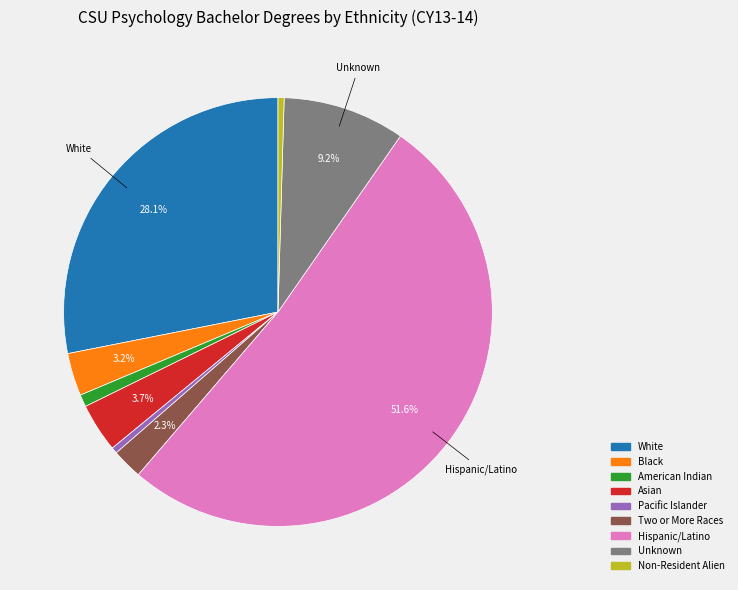

Between Two or More Races and Non-Resident Alien, which is larger?

Two or More Races